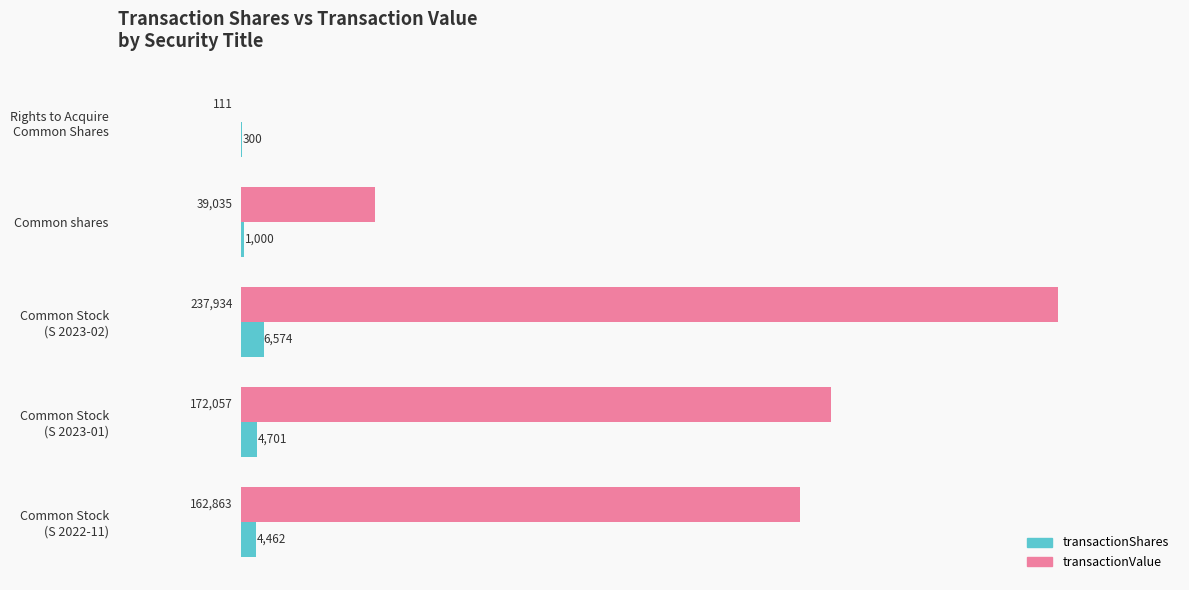

What is the maximum value for transactionShares?

6574